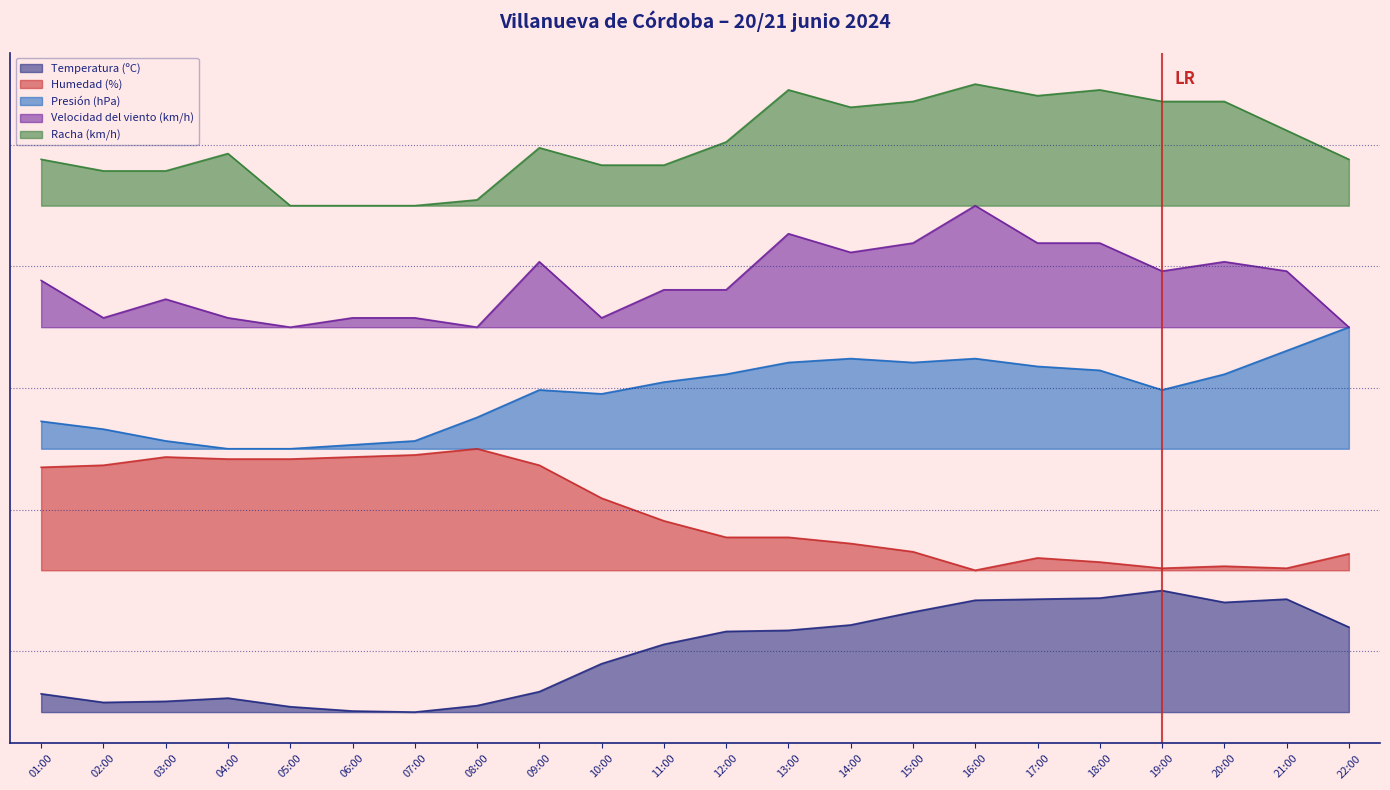

Does the chart display data point markers on the line(s)?

No